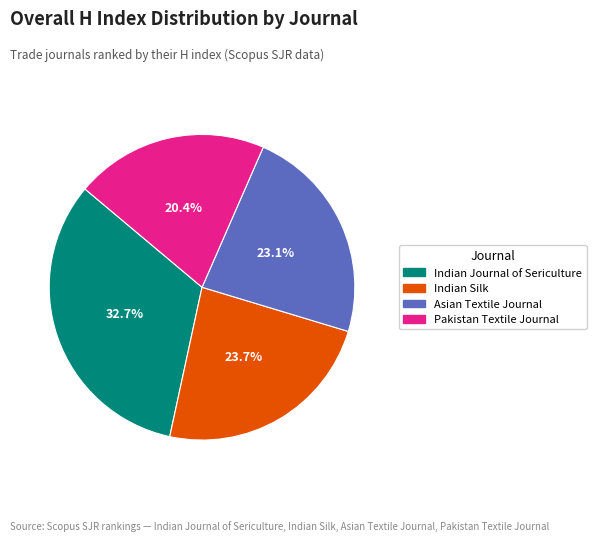

Between Asian Textile Journal and Indian Journal of Sericulture, which is larger?

Indian Journal of Sericulture